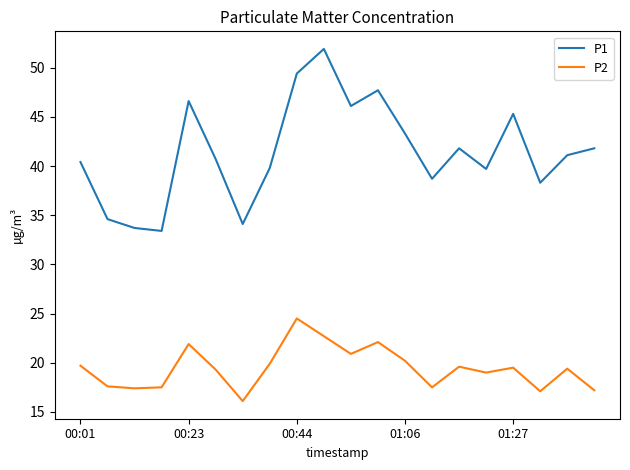

What is the greatest value displayed?

51.9